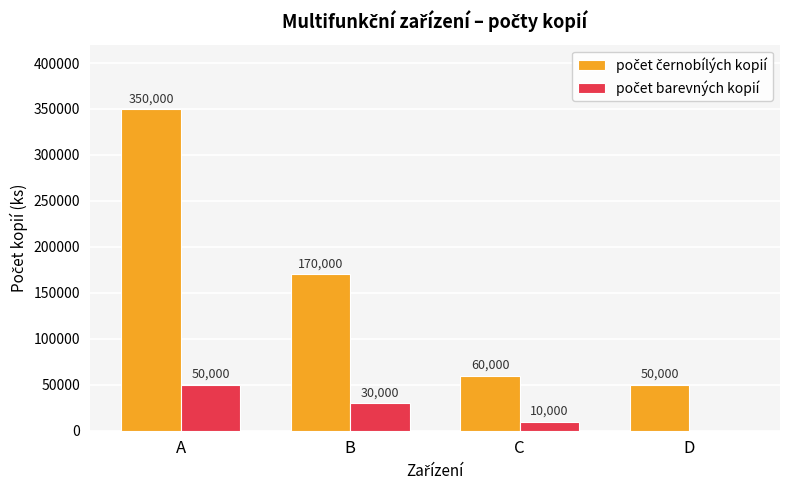

What is the total value across all series at D?

50000